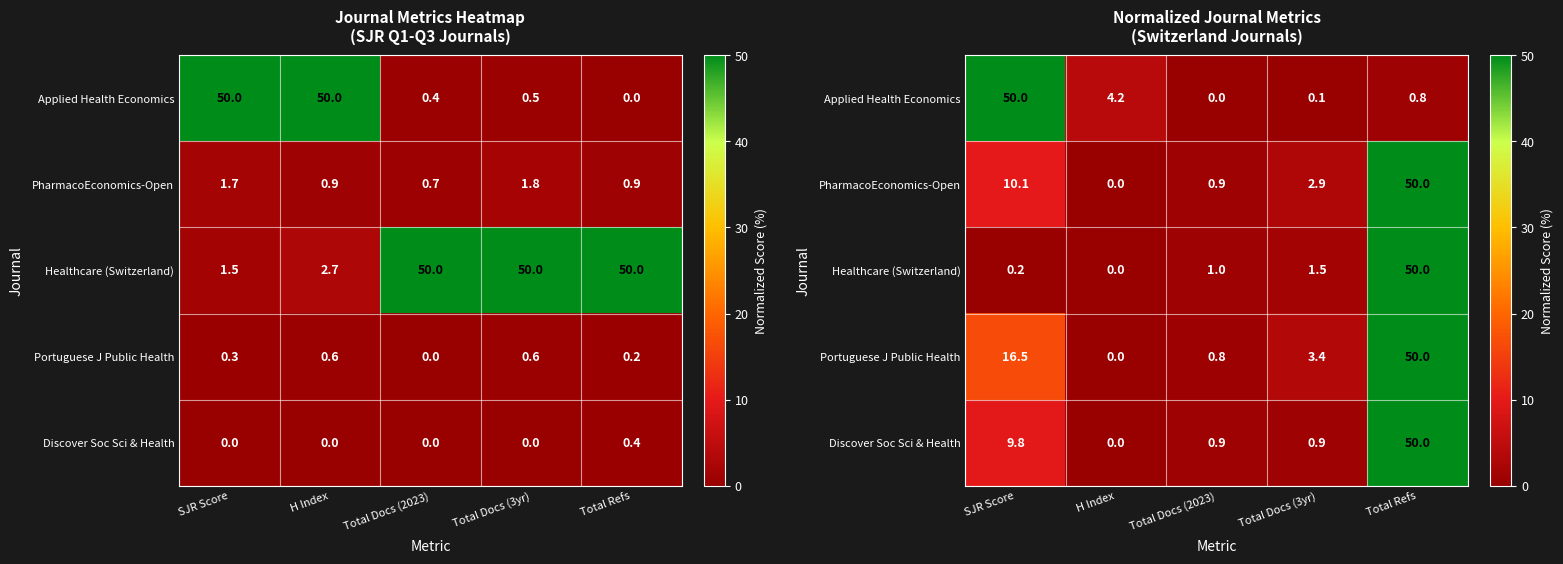

True or false: Portuguese J Public Health has a value of 16.5 at SJR Score.

True